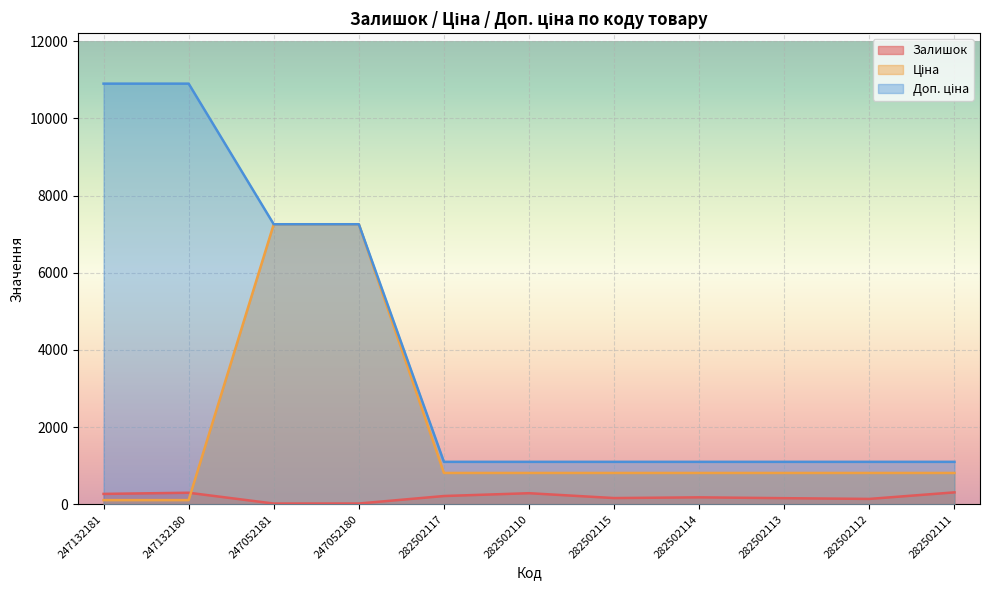

What is the total value across all series at 247132180?

11312.0